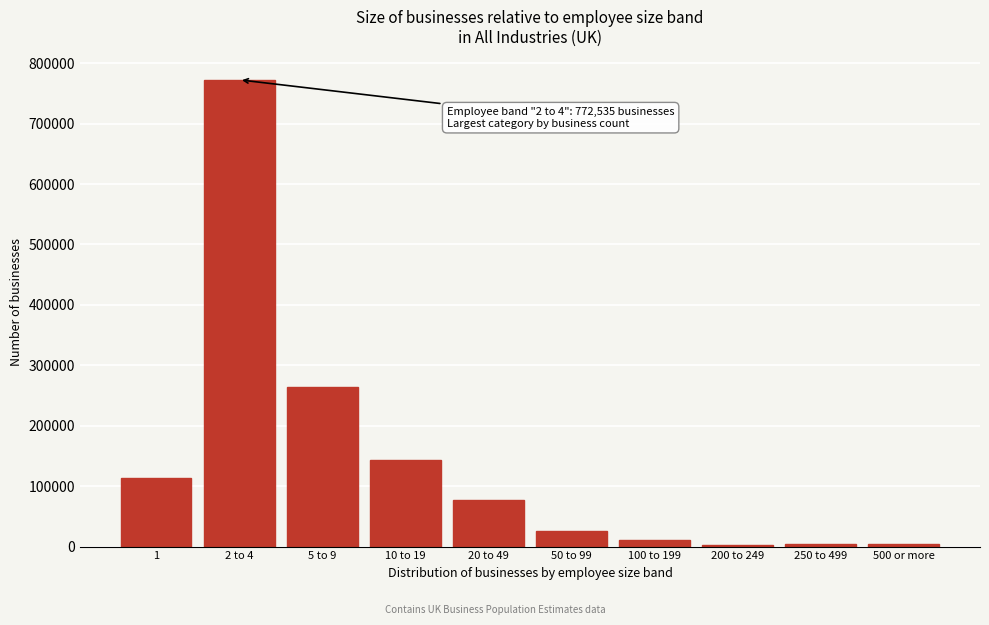

At which label is the value closest to 387372?

5 to 9